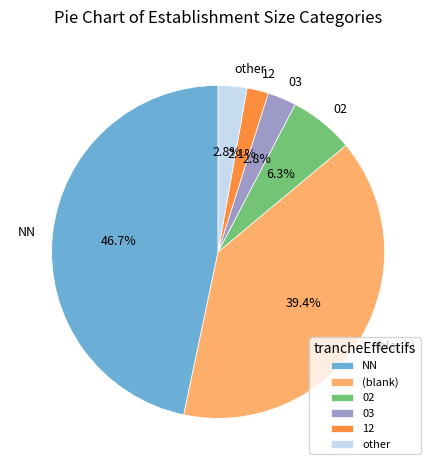

What is the largest slice in the pie chart?

NN